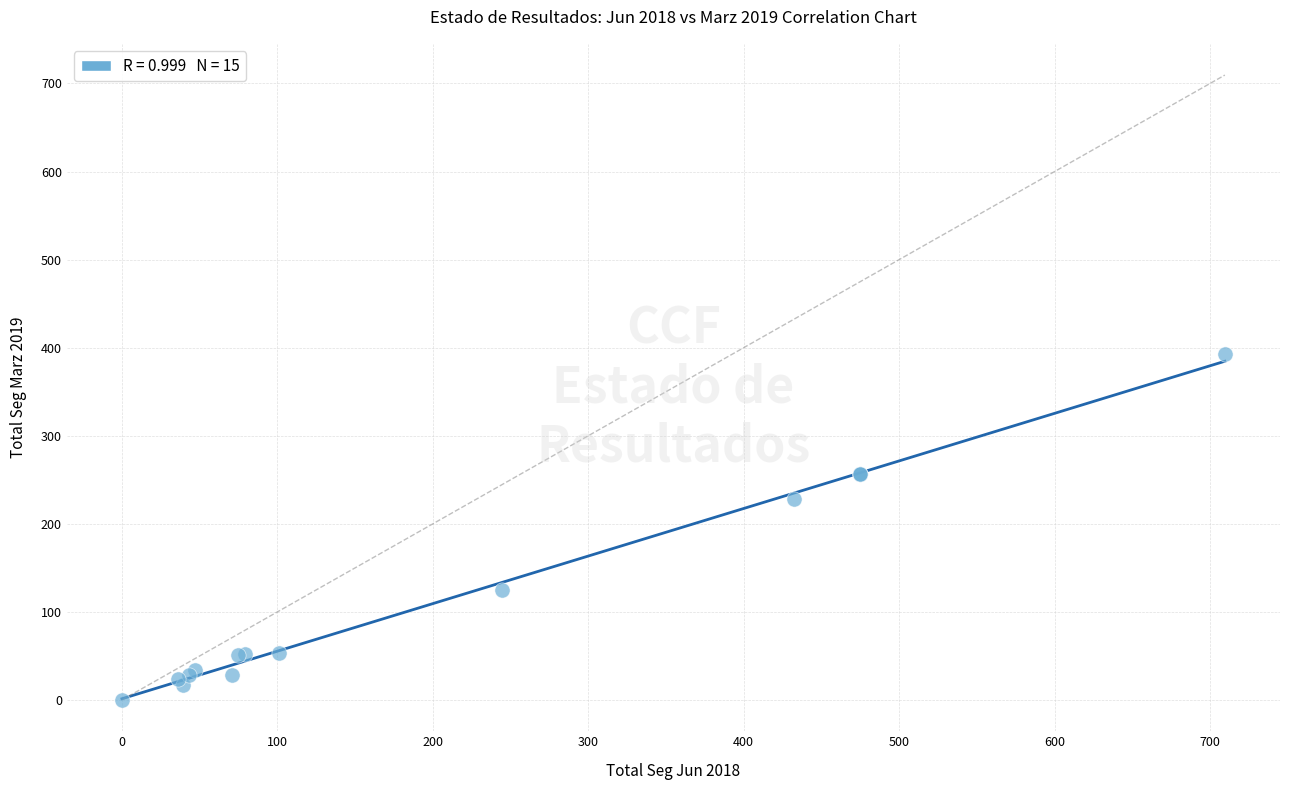

What Y value in the scatter plot is closest to 196?

228.7